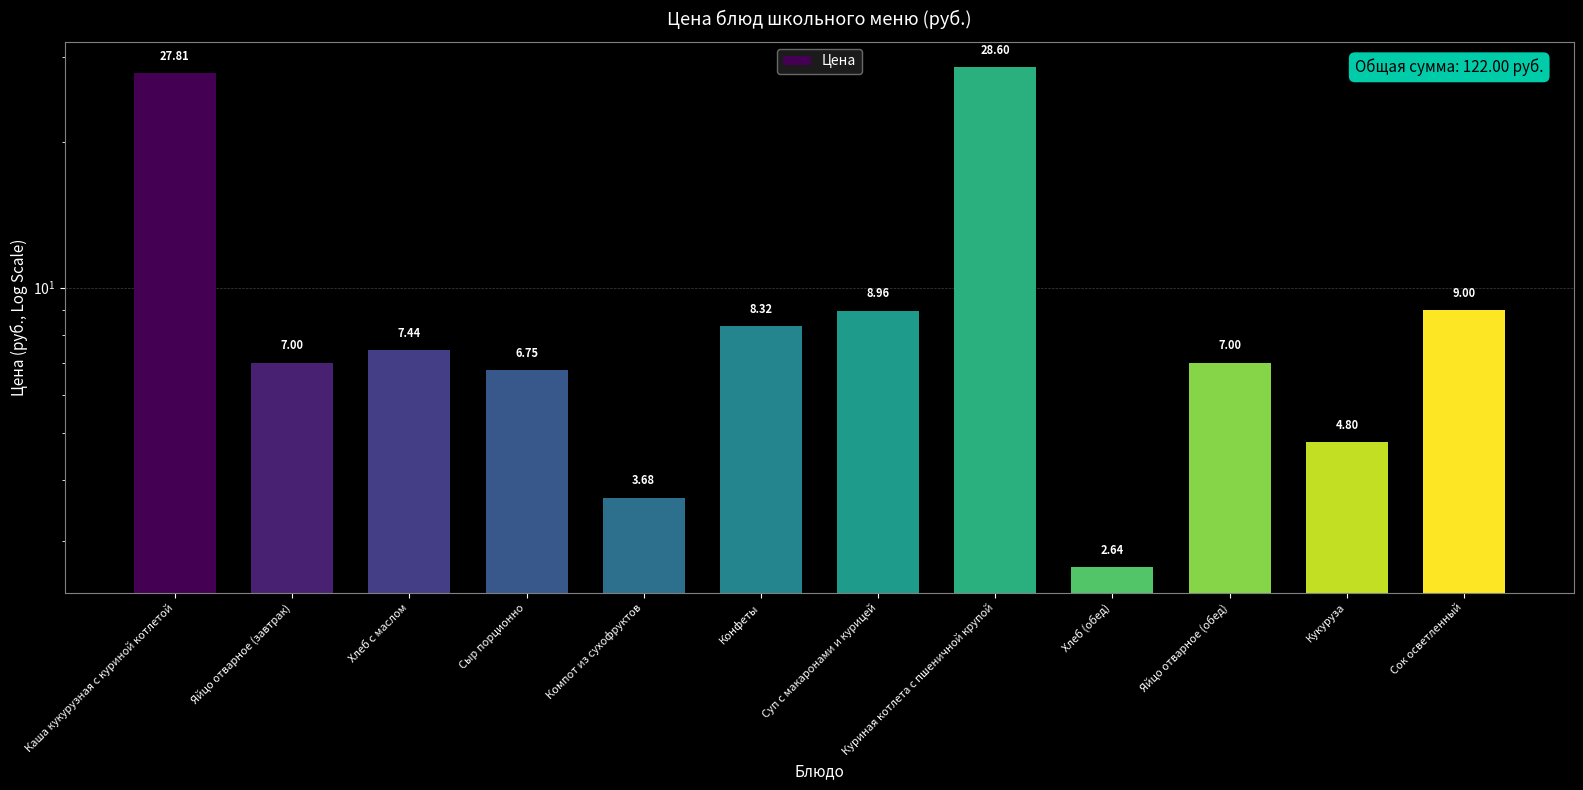

What is the difference between the maximum and minimum values?

26.0